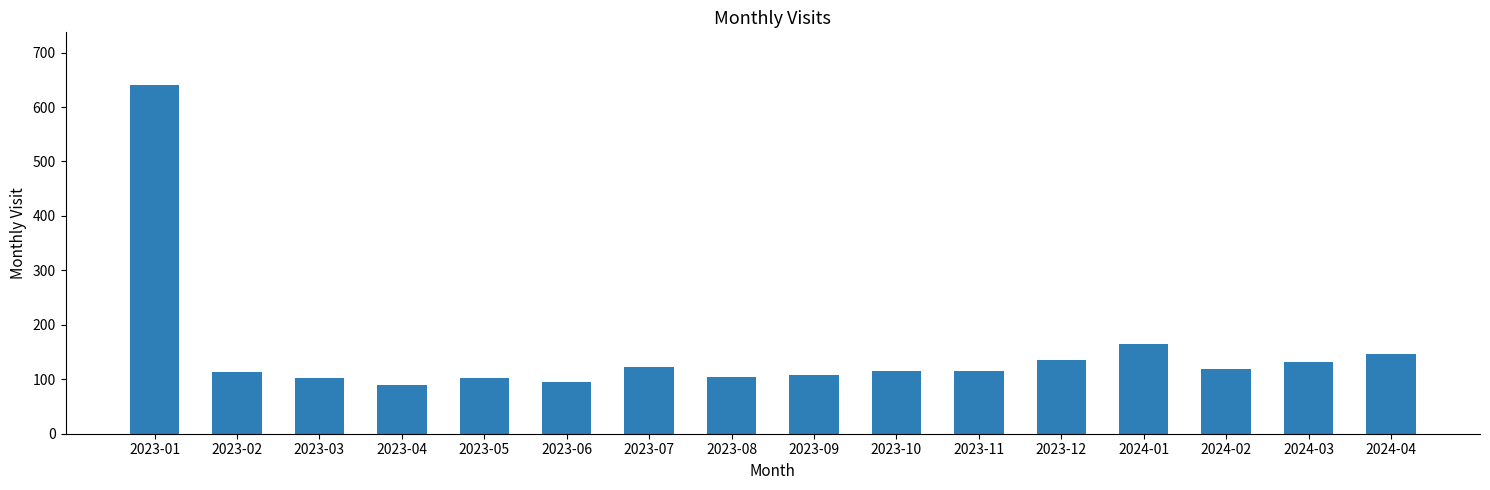

What is the value of the 4th bar from the left?

89